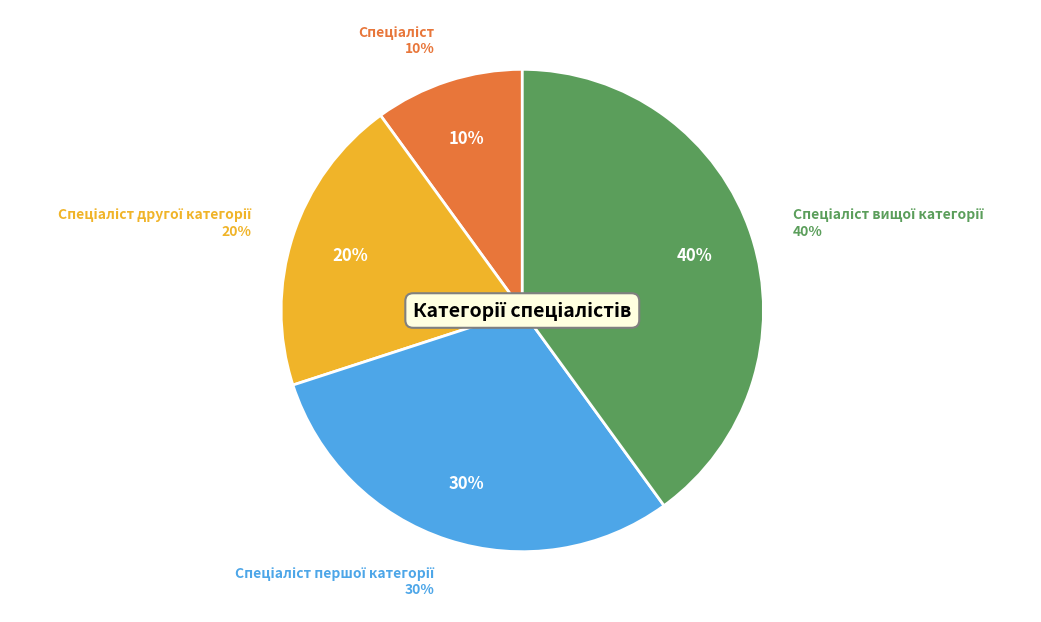

True or false: Спеціаліст першої категорії accounts for 43% of the total.

False